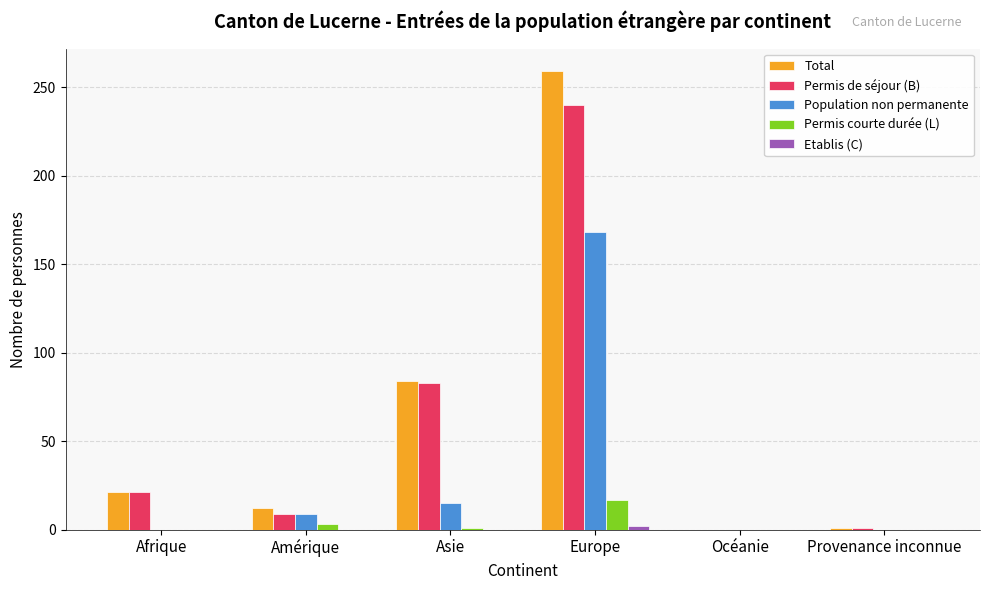

At which label is Total closest to 129?

Asie